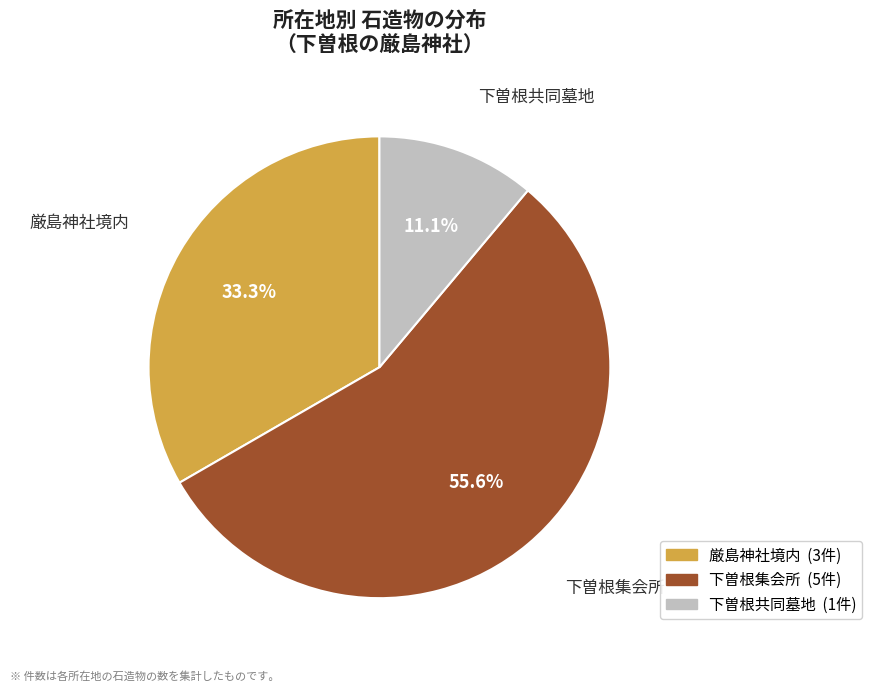

To the nearest percent, what is the difference between the 下曽根集会所 and 厳島神社境内 slice percentages?

22%